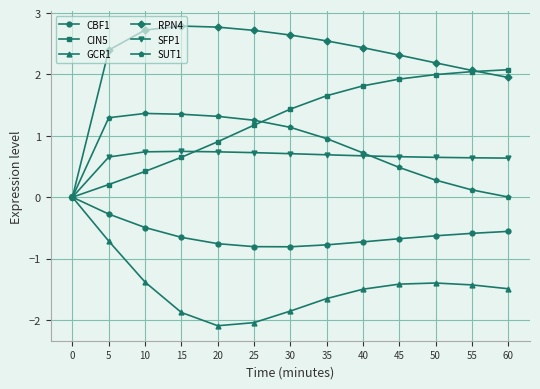

What is the total value across all series at 35?

3.4